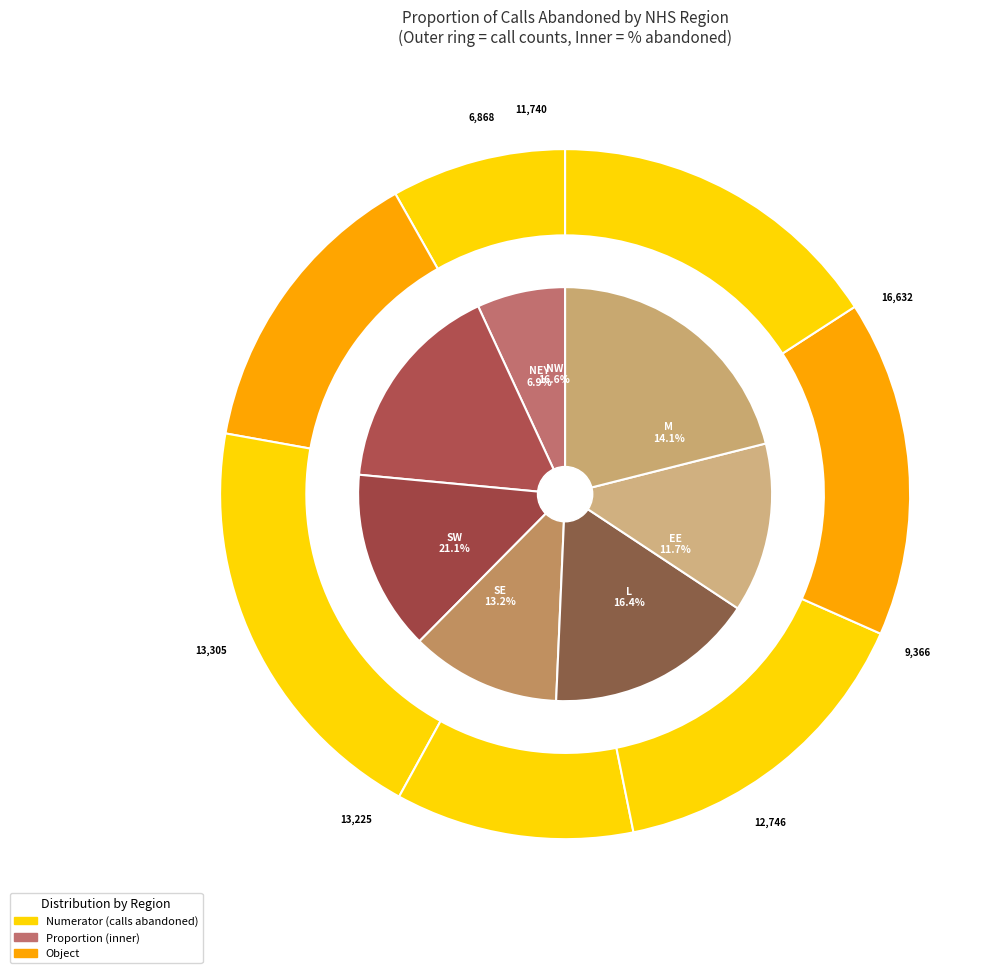

Does any single category account for the majority?

No